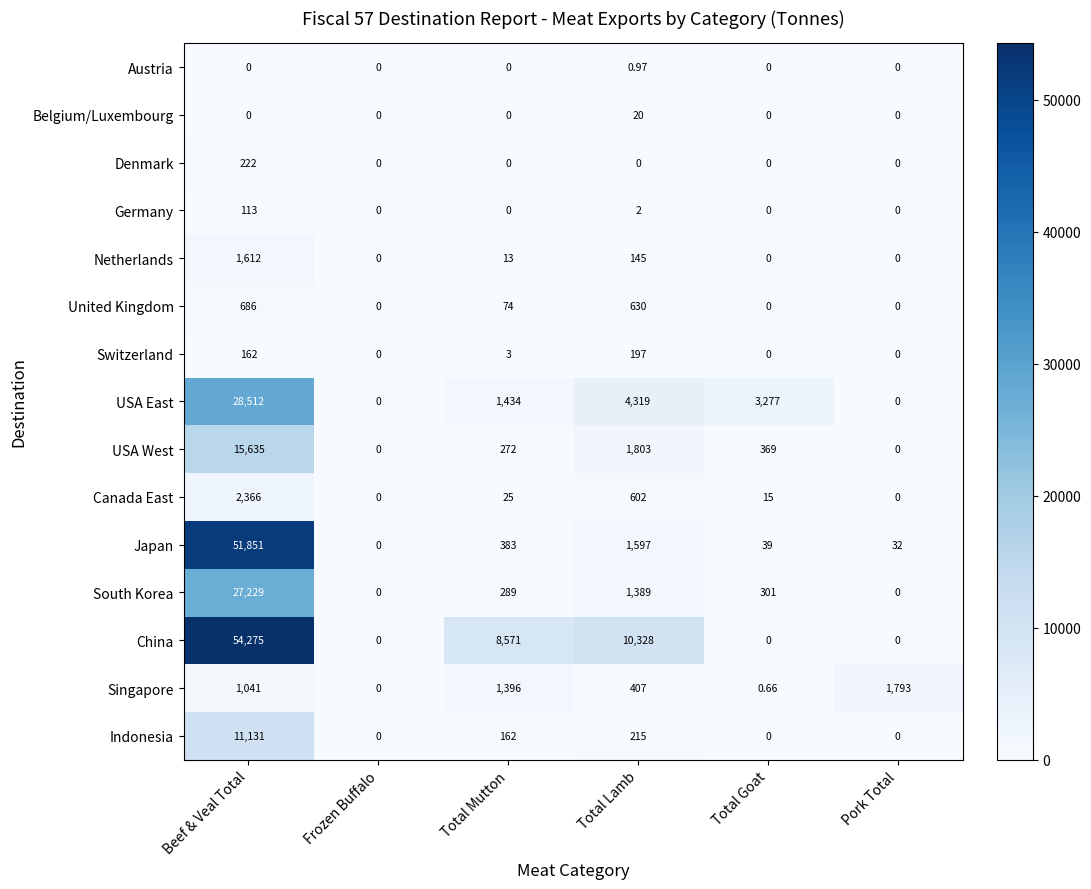

At which label does USA East first exceed 3277?

Beef & Veal Total